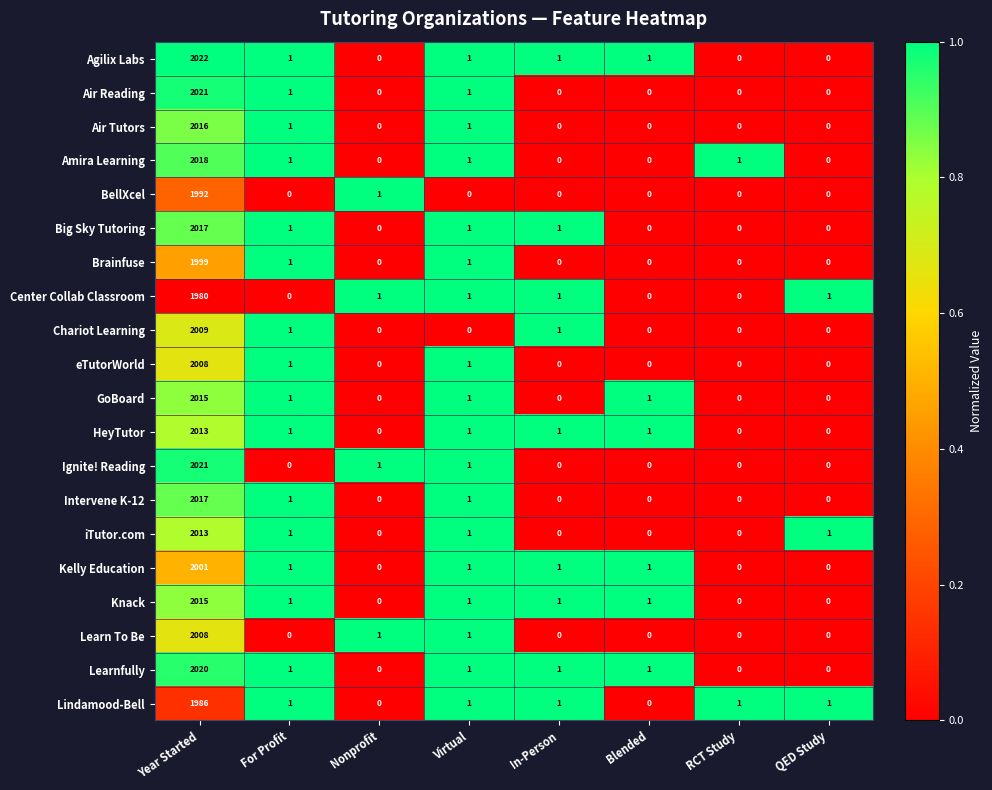

At which label does Lindamood-Bell reach its peak?

Year Started